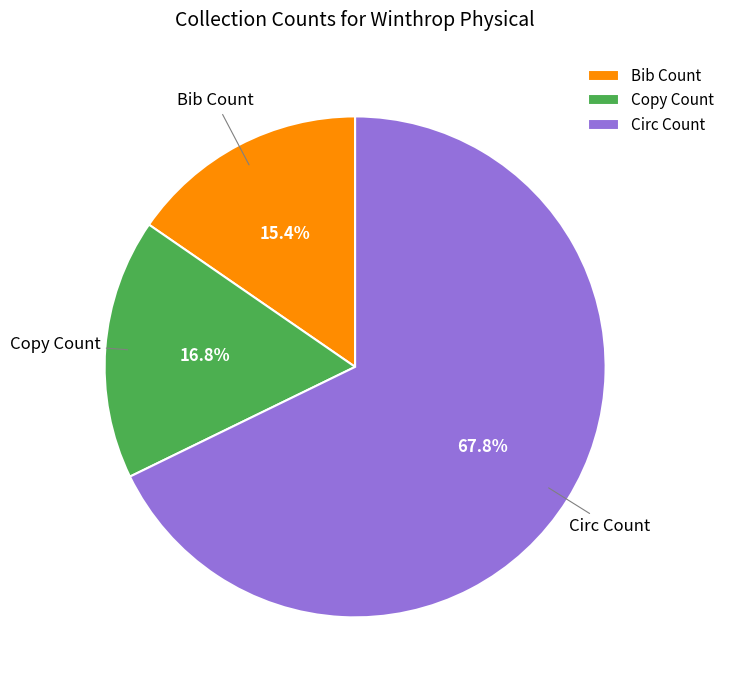

Rank the categories by value from lowest to highest.

Bib Count, Copy Count, Circ Count